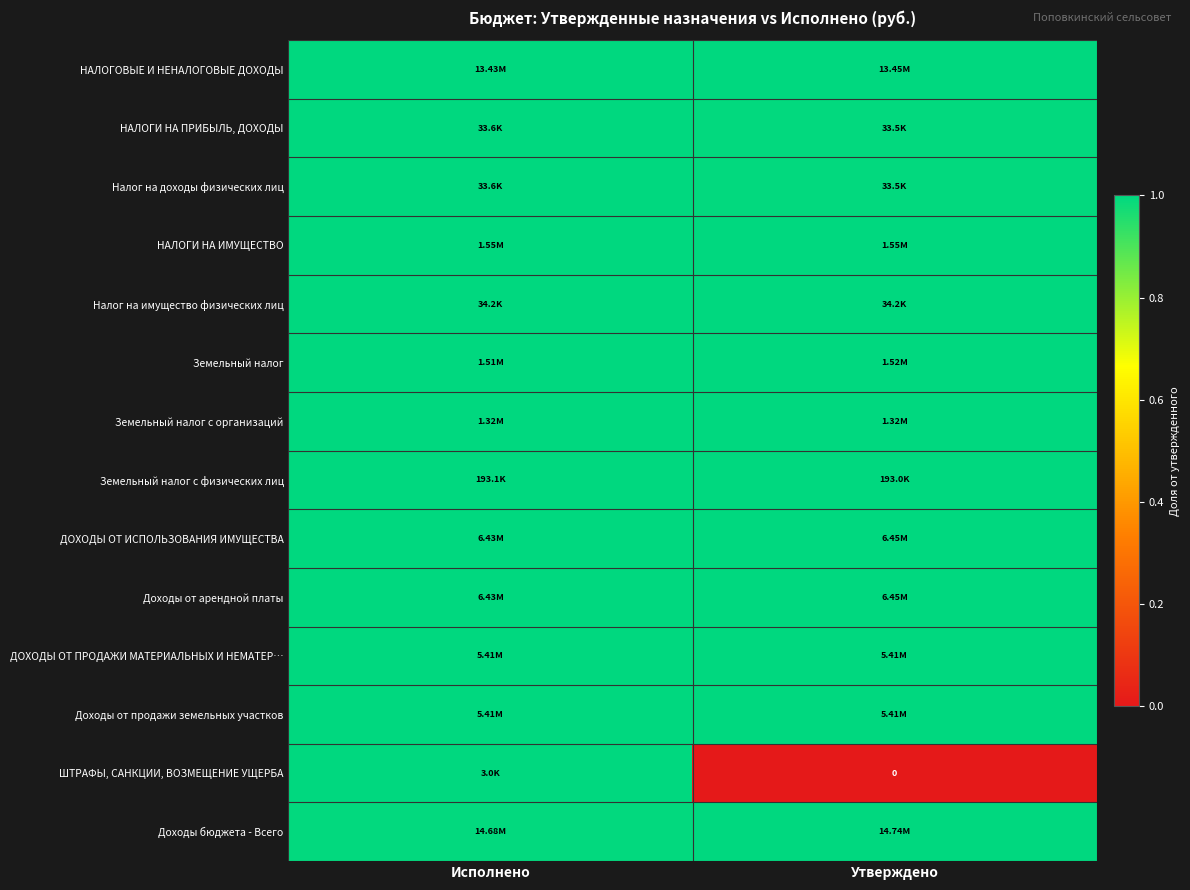

Is the value of Доходы бюджета - Всего at Исполнено greater than the value of Доходы от арендной платы at Исполнено?

No